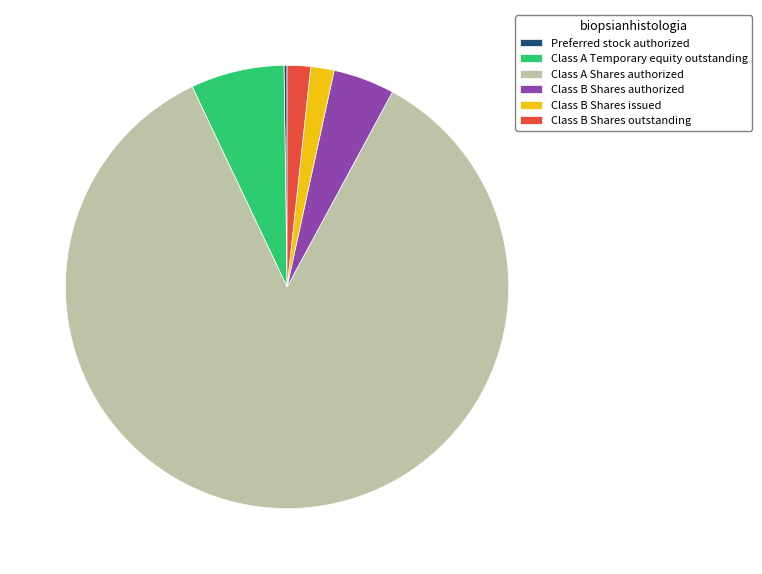

The Class B Shares issued slice represents 2% of the pie. True or false?

True